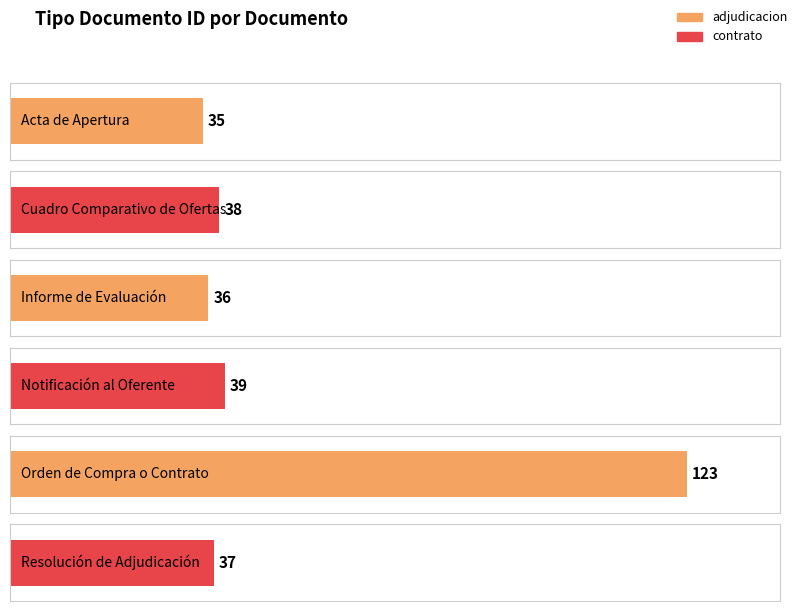

Are the bars grouped side by side (vs. stacked)?

No